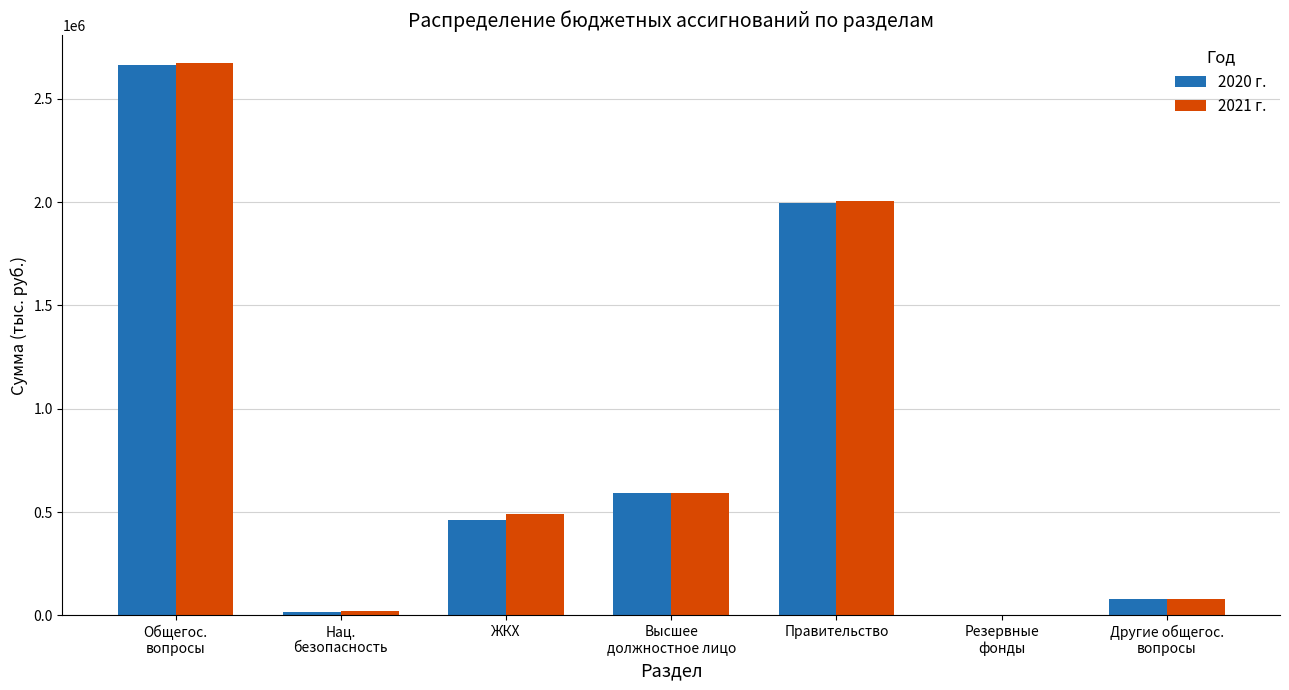

Are the bars horizontal?

No